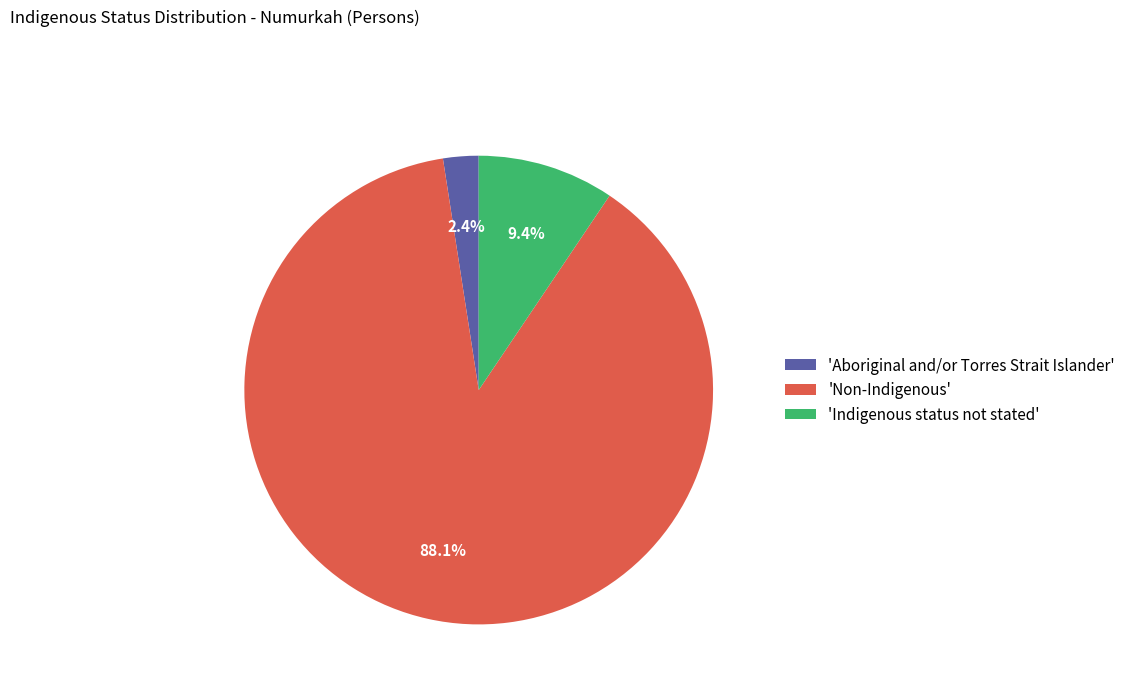

Which has a higher value, 'Indigenous status not stated' or 'Aboriginal and/or Torres Strait Islander'?

'Indigenous status not stated'